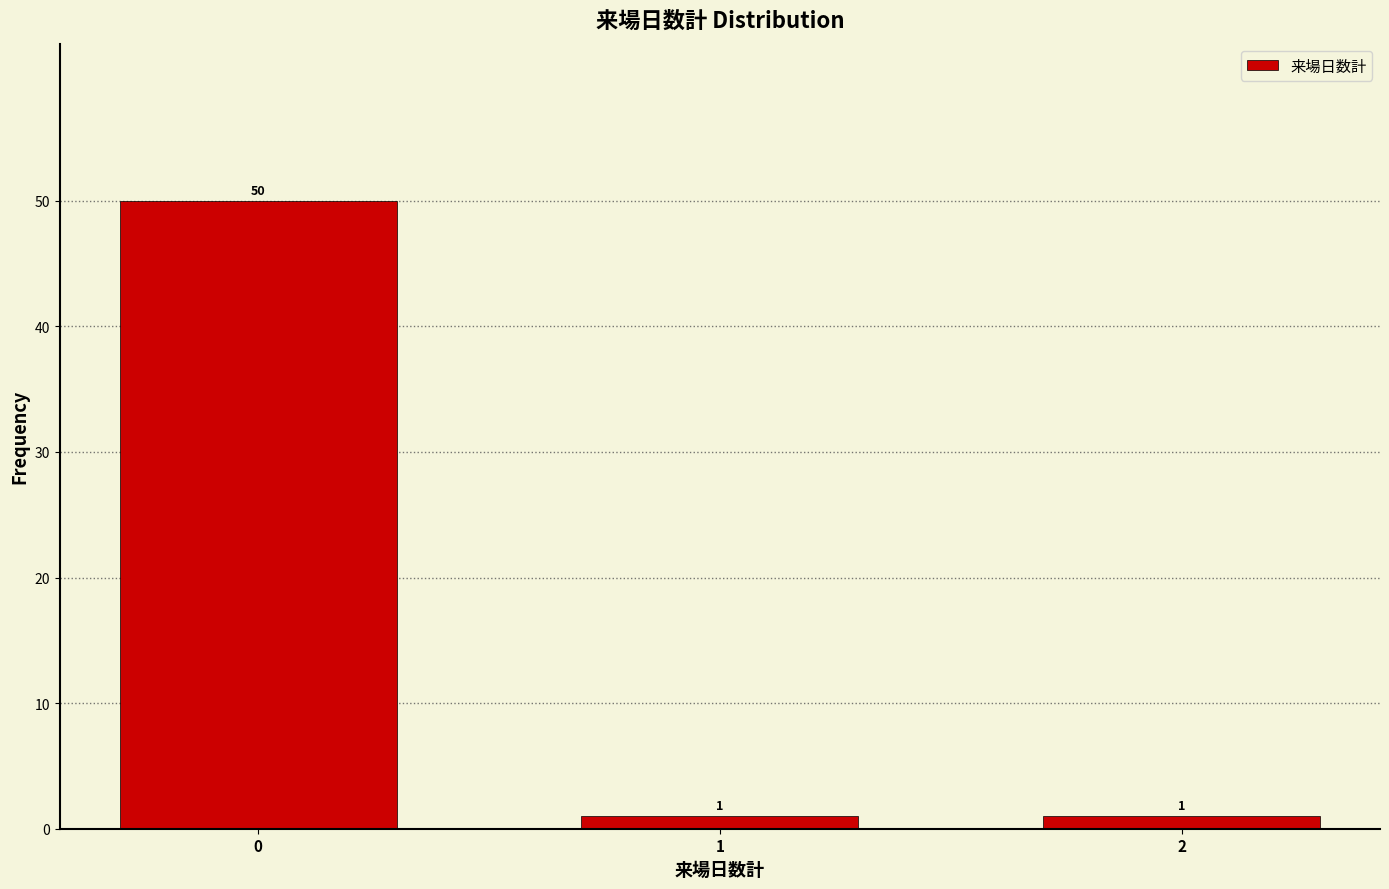

Reading left to right, transcribe all the data shown in this chart.

0=50	1=1	2=1